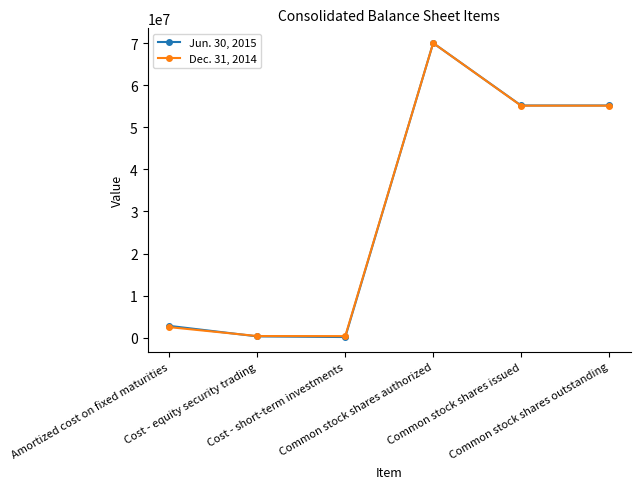

What is the smallest value displayed?

153549